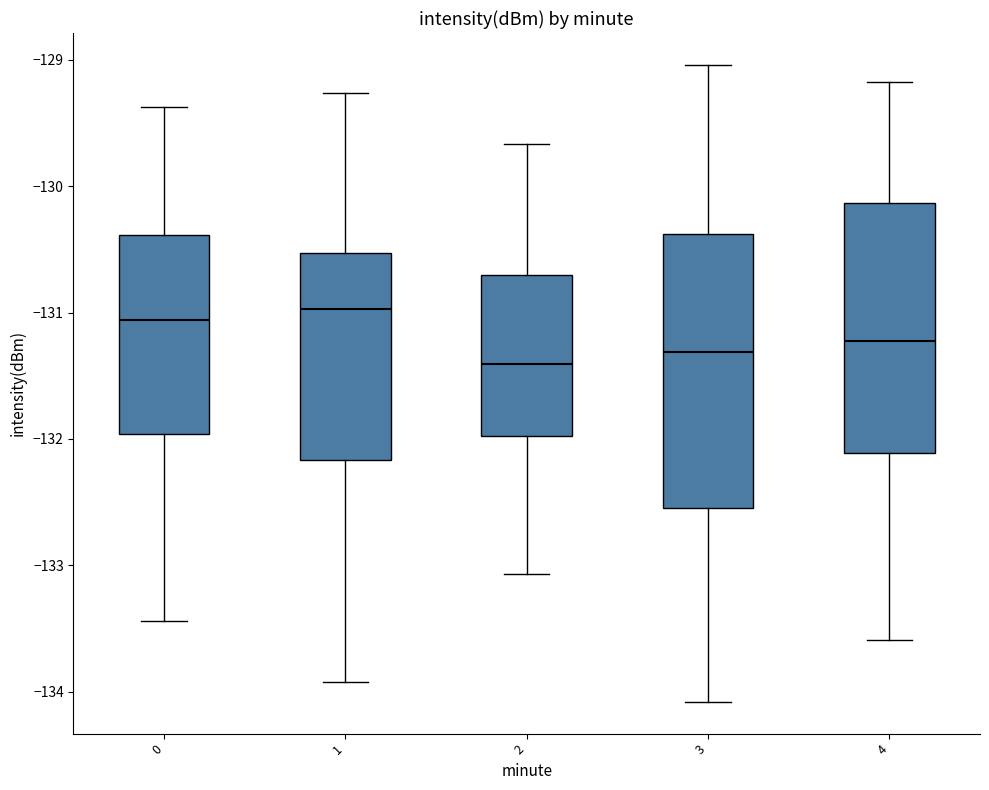

Reading left to right, transcribe this box plot: for each box, give where its median line is, the range the box spans, and where its two whiskers end, as read against the y-axis. The values are not printed on the chart, so give them approximately, as read against the axis.

0: median -131.1, box -132.0 to -130.4, whiskers -133.4 to -129.4
1: median -131.0, box -132.2 to -130.5, whiskers -133.9 to -129.3
2: median -131.4, box -132.0 to -130.7, whiskers -133.1 to -129.7
3: median -131.3, box -132.5 to -130.4, whiskers -134.1 to -129.0
4: median -131.2, box -132.1 to -130.1, whiskers -133.6 to -129.2